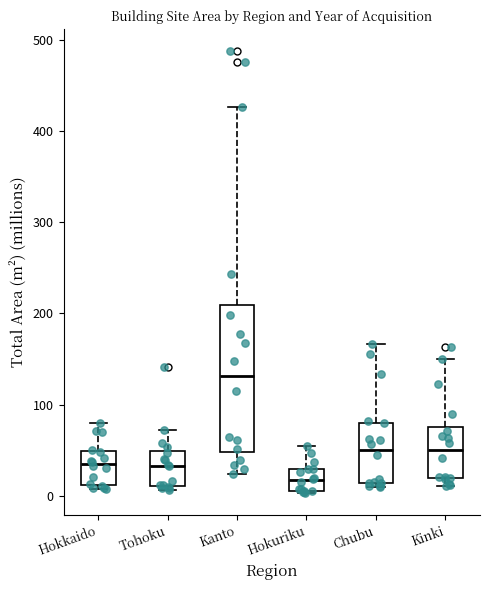

Reading left to right, transcribe this box plot: for each box, give where its median line is, the range the box spans, and where its two whiskers end, as read against the y-axis. The values are not printed on the chart, so give them approximately, as read against the axis.

Hokkaido: median 30, box 10 to 50, whiskers 10 (just below the box's lower edge) to 80
Tohoku: median 30, box 10 to 50, whiskers 10 (just below the box's lower edge) to 70
Kanto: median 130, box 50 to 210, whiskers 20 to 430
Hokuriku: median 20, box 10 to 30, whiskers 0 to 50
Chubu: median 50, box 10 to 80, whiskers 10 (just below the box's lower edge) to 170
Kinki: median 50, box 20 to 80, whiskers 10 to 150